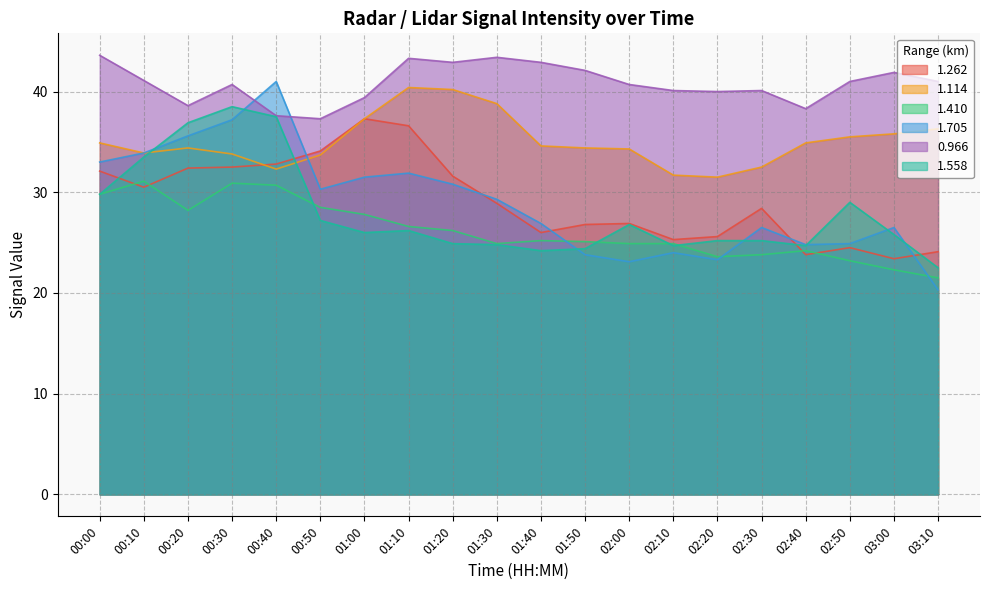

At how many categories does at least one series exceed 33?

20